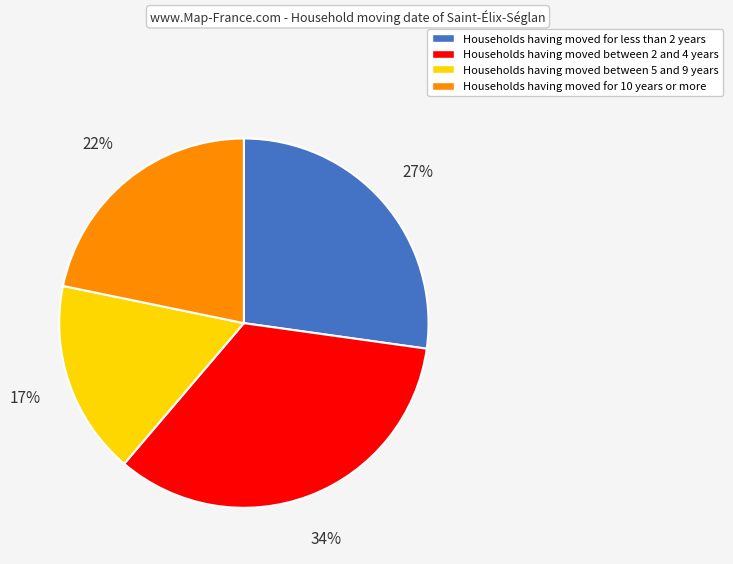

To the nearest percent, what is the average slice percentage?

25%